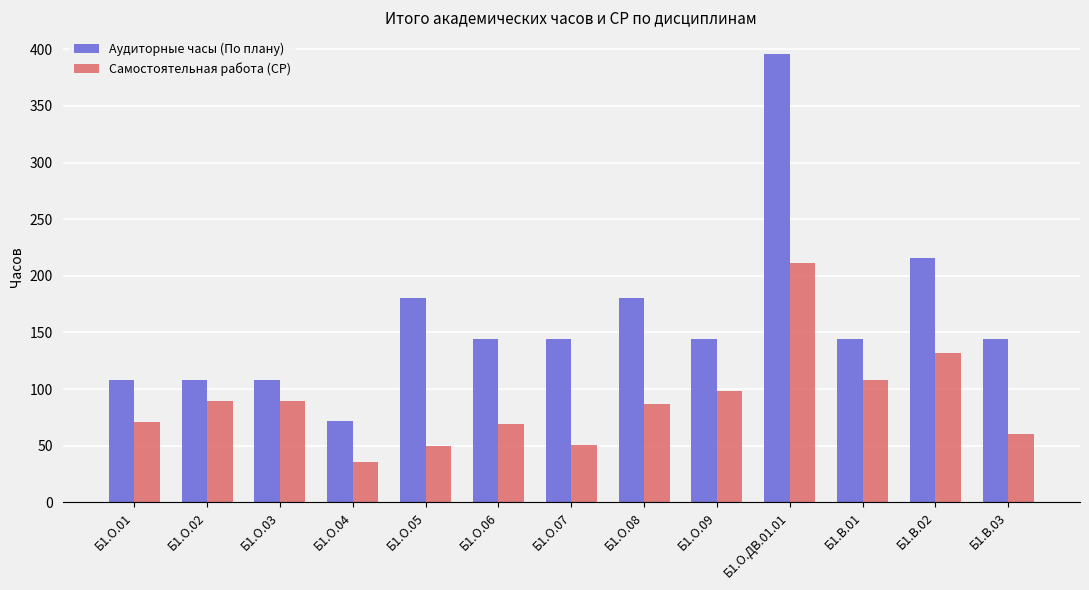

How many bars are there in each group?

2